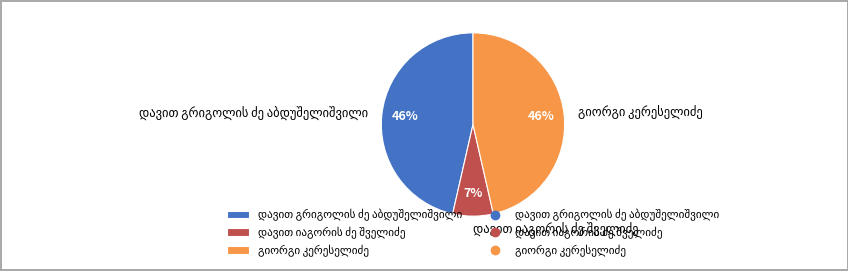

Is there a majority slice in this chart?

No